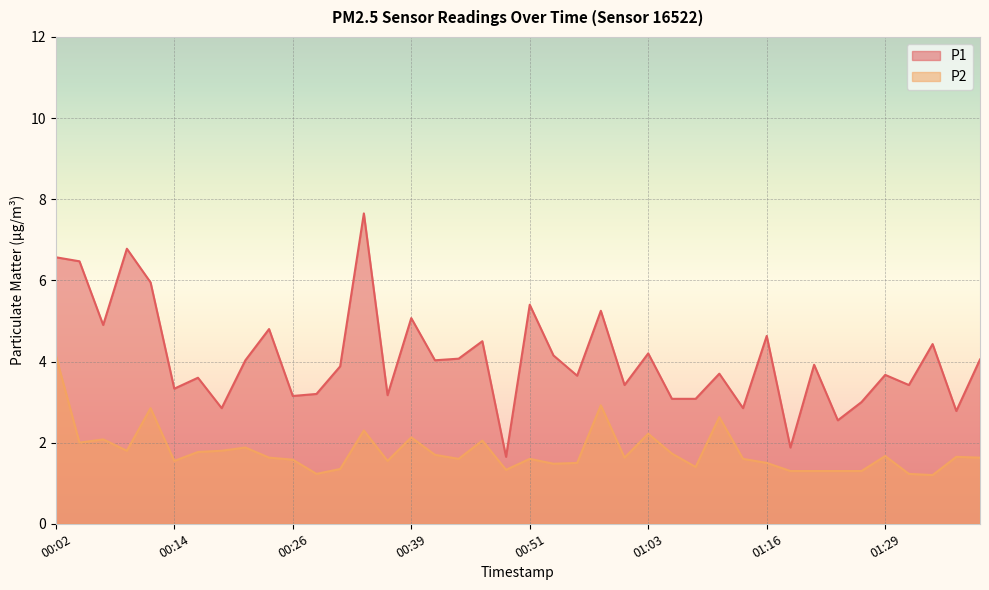

Where is the first local minimum for P2?

00:04